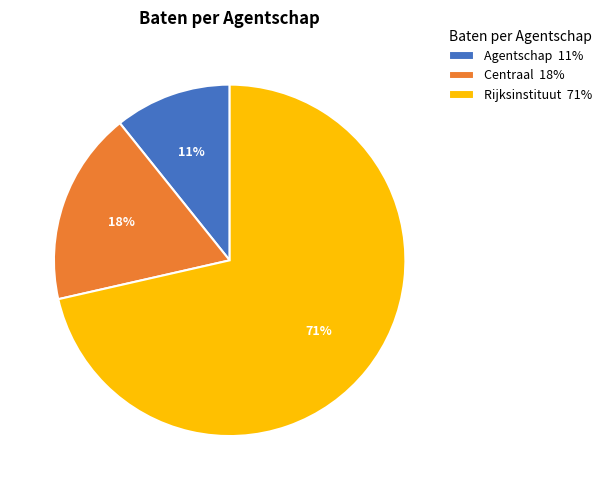

To the nearest percent, what is the average slice percentage?

33%